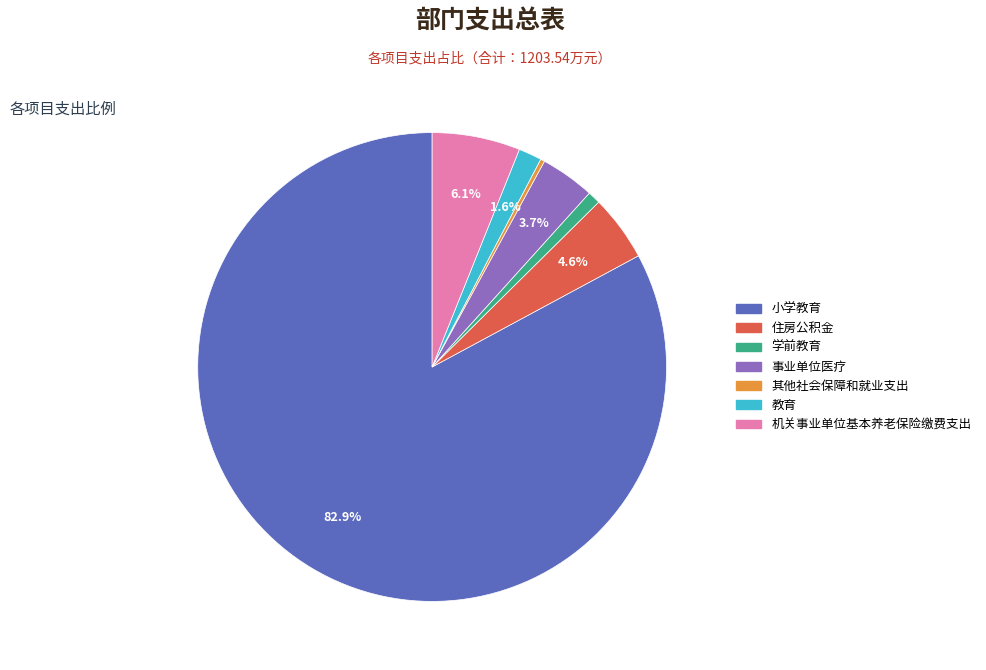

Which slice represents more than half of the pie?

小学教育